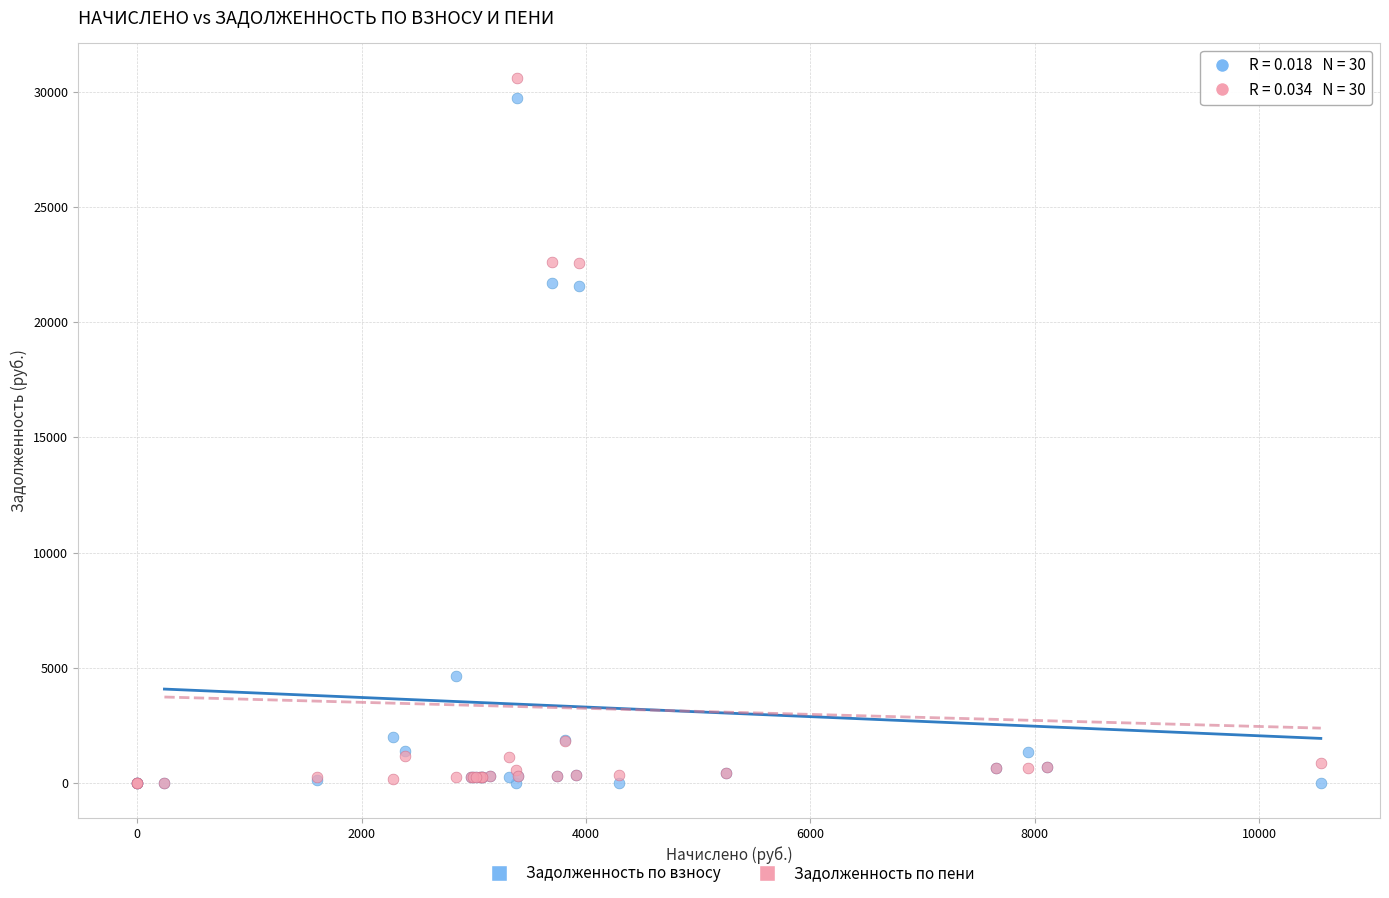

Which series contains the highest Y value?

Задолженность по пени